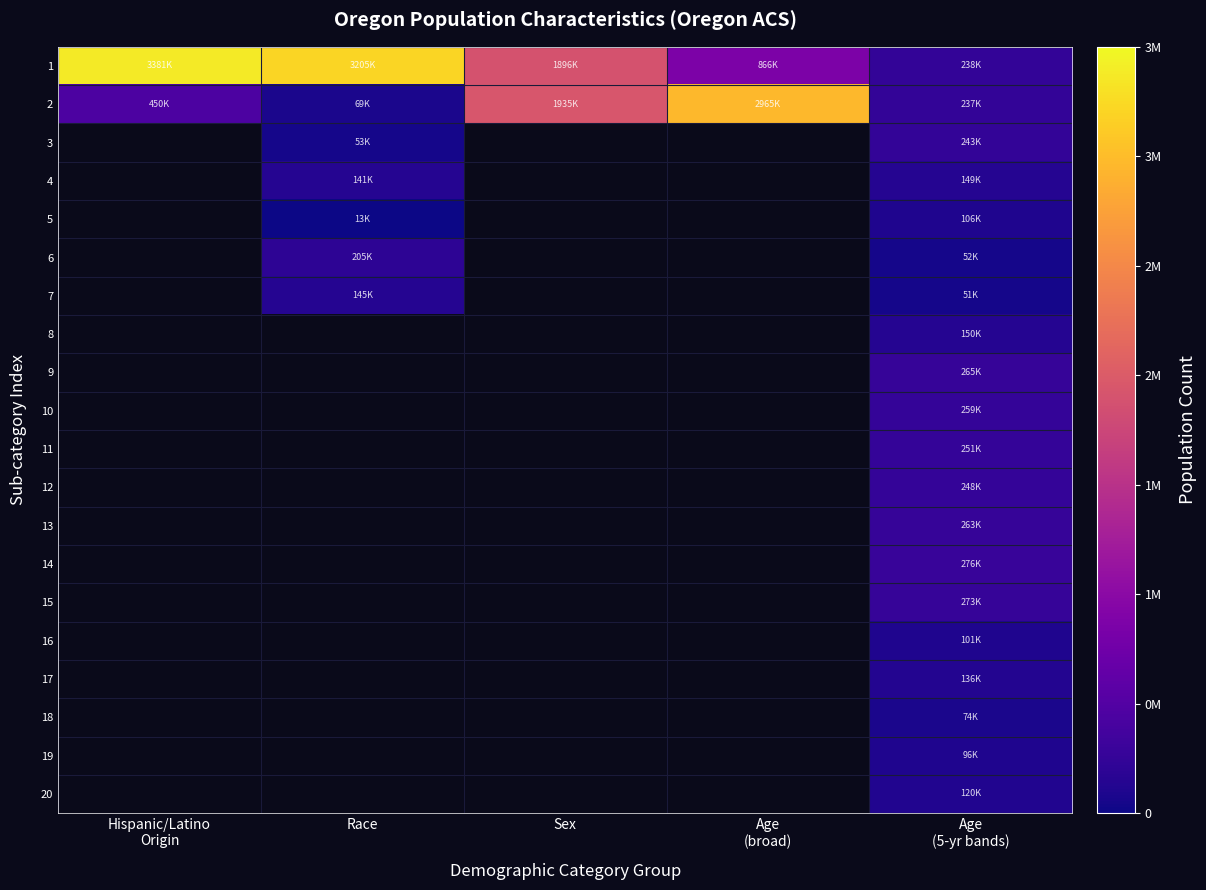

What is the total value across all series at Age
(5-yr bands)?

3587582.0